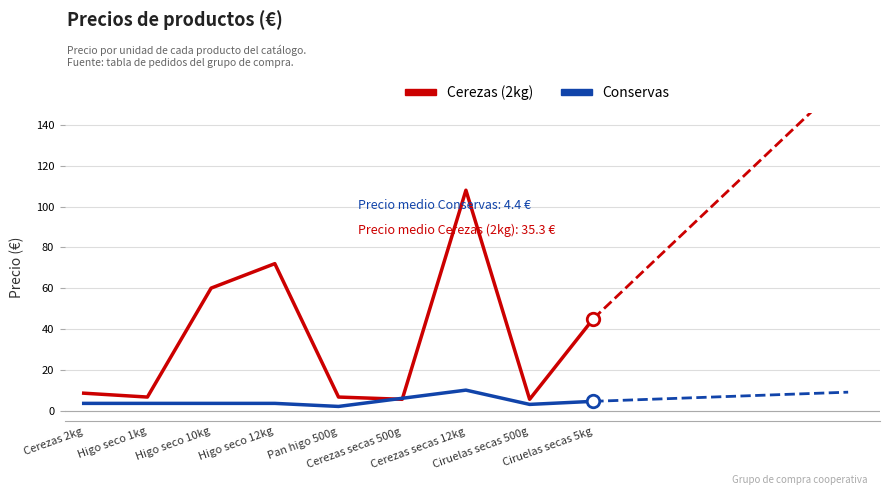

Reading left to right, list all the values displayed in this chart.

Cerezas (2kg): 8.5	6.6	60.0	72.0	6.6	5.5	108.0	5.5	45.0
Conservas: 3.5	3.5	3.5	3.5	2.0	6.0	10.0	3.0	4.5